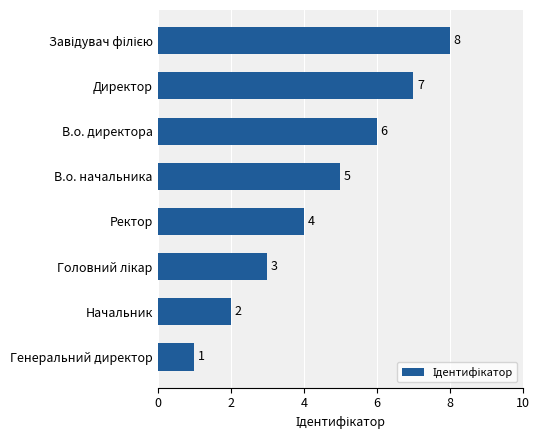

What is the greatest value displayed?

8